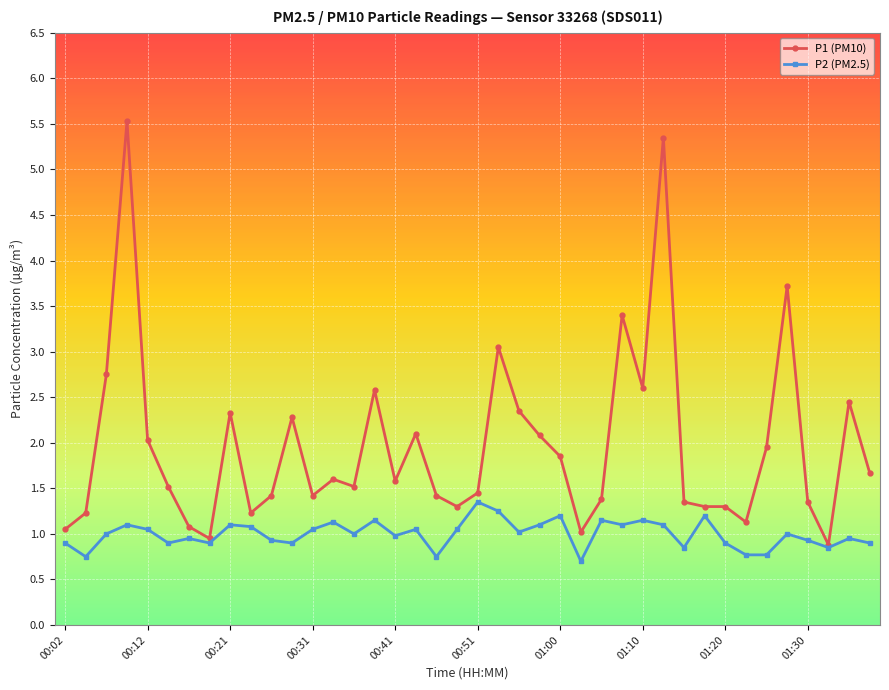

Which series has the largest range (max minus min)?

P1 (PM10)